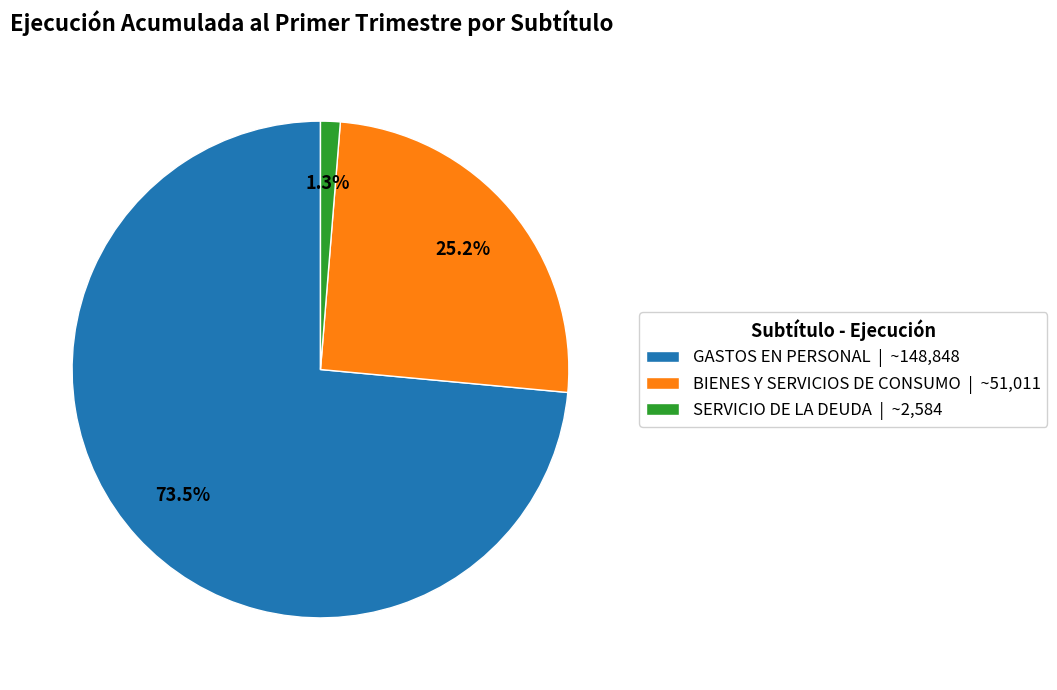

What is the total percentage of BIENES Y SERVICIOS DE CONSUMO and SERVICIO DE LA DEUDA?

26.5%